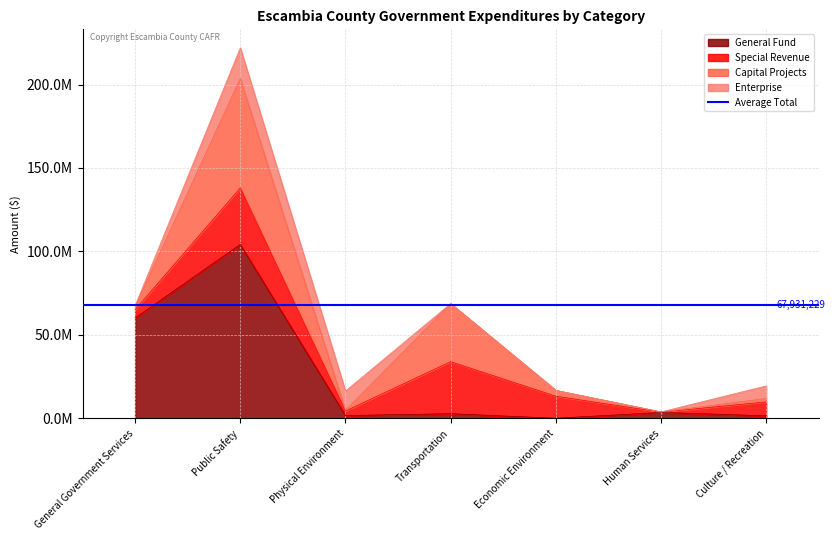

How many interior local valleys does the Special Revenue series have?

2